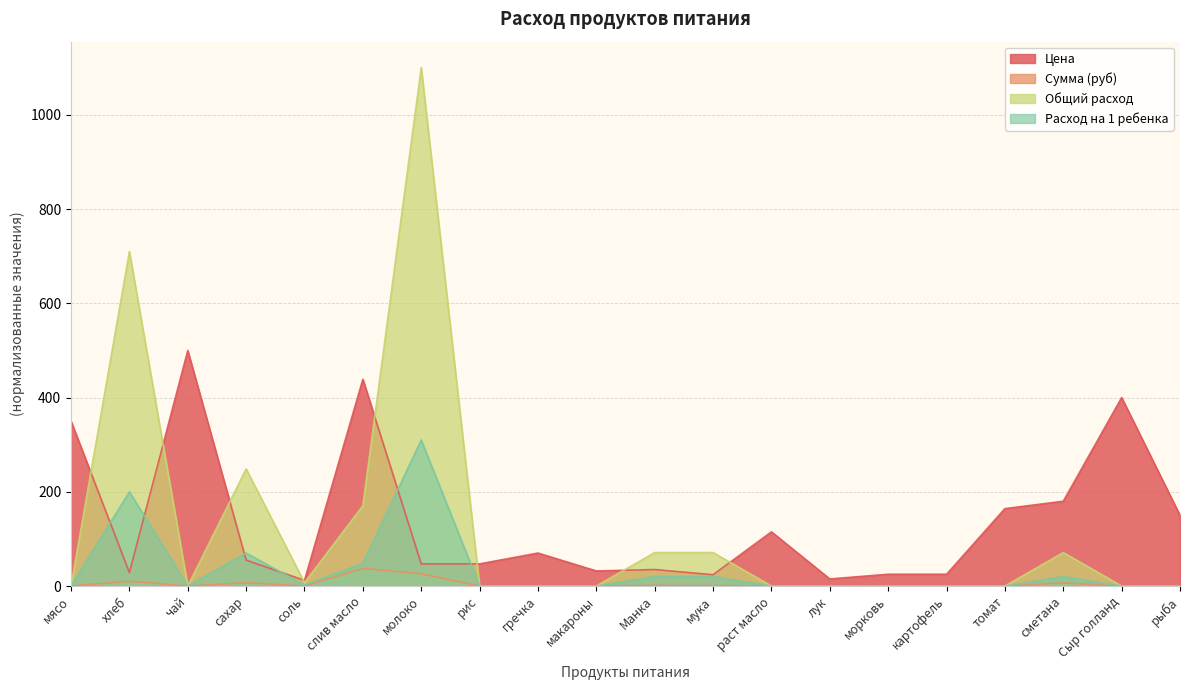

The value of Расход на 1 ребенка at хлеб is 200.0. True or false?

True